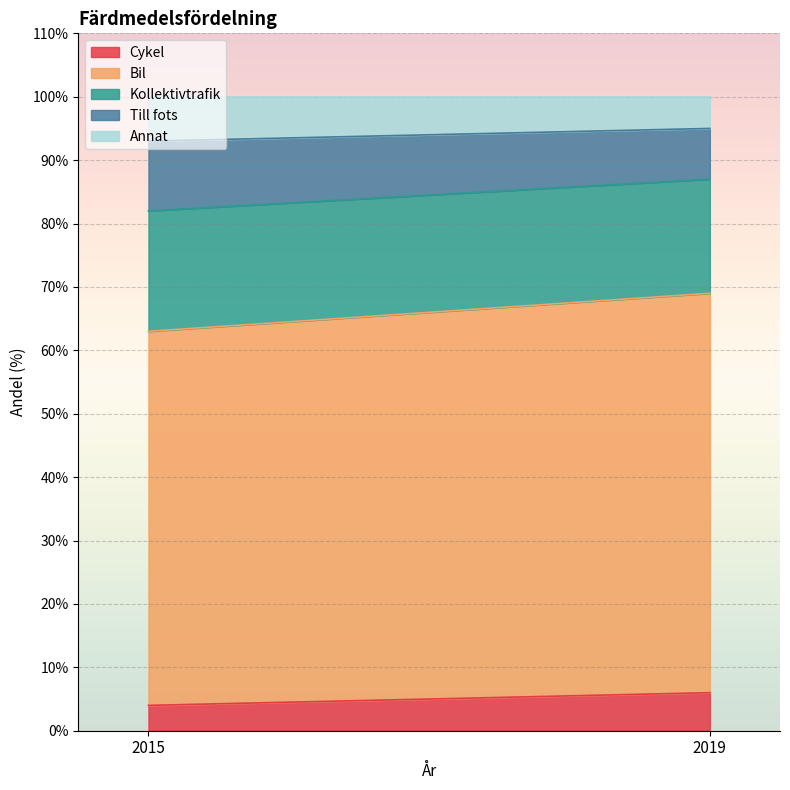

True or false: Cykel has a value of 4 at 2015.

True